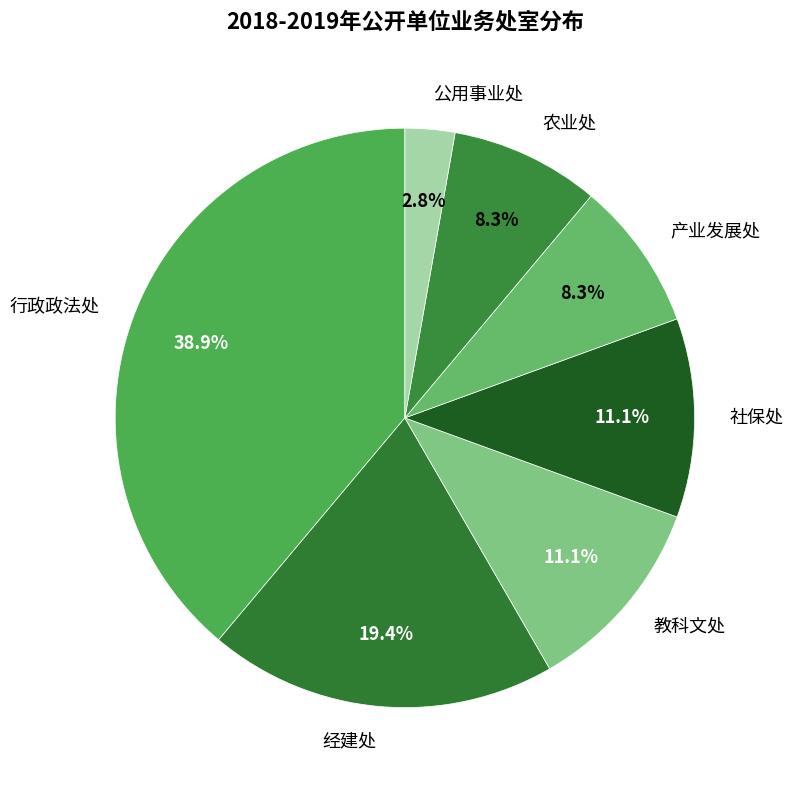

What percentage is the 农业处 slice, to the nearest percent?

8%